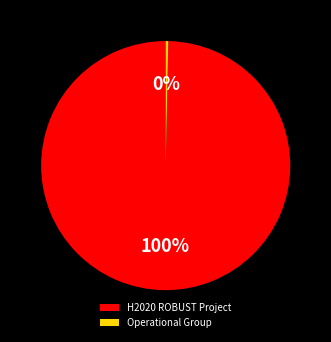

What is the smallest slice in the pie chart?

Operational Group